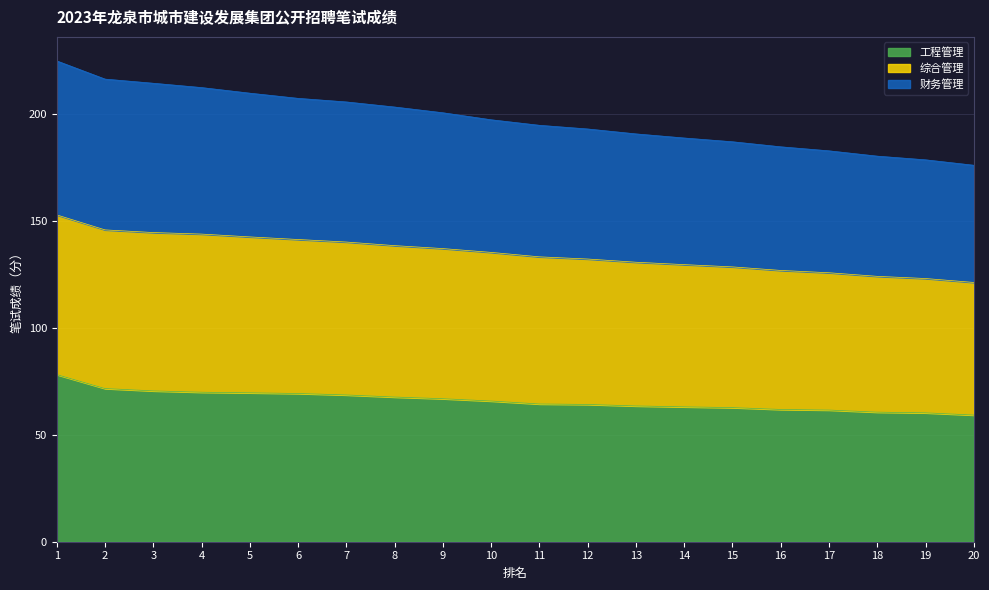

At which category is the sum across all series the highest?

1